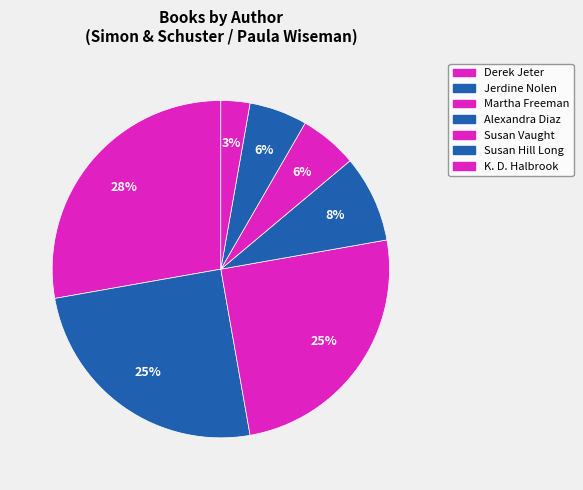

Between K. D. Halbrook and Alexandra Diaz, which is larger?

Alexandra Diaz